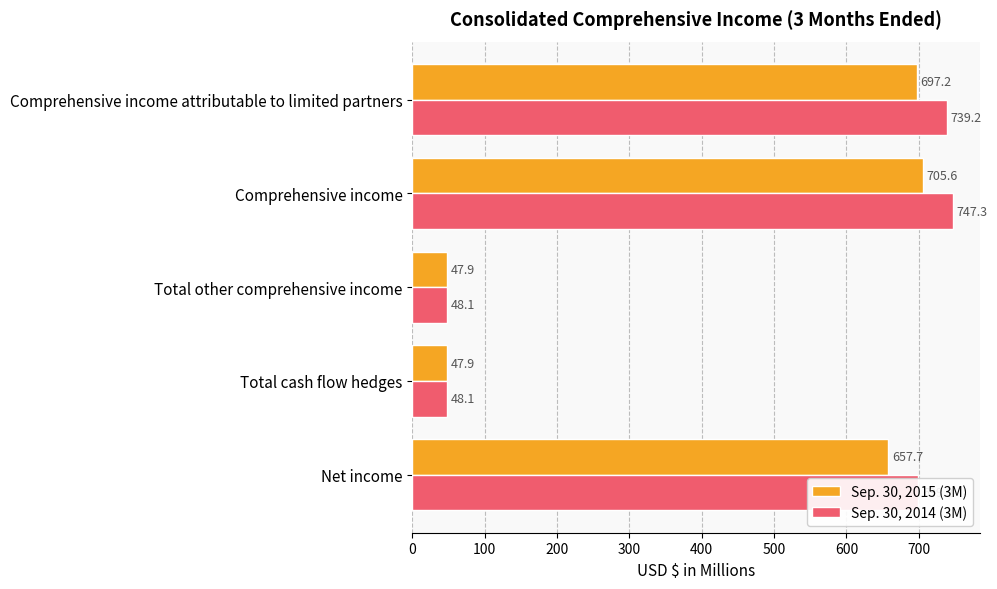

At how many categories does at least one series exceed 679?

3